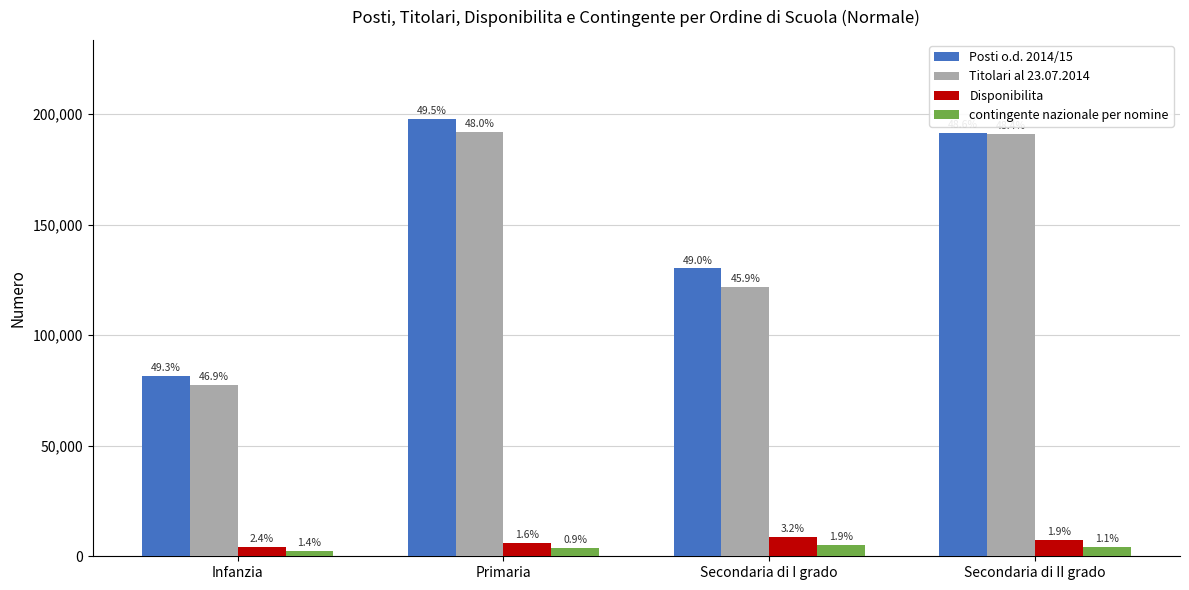

How many groups of bars are there?

4